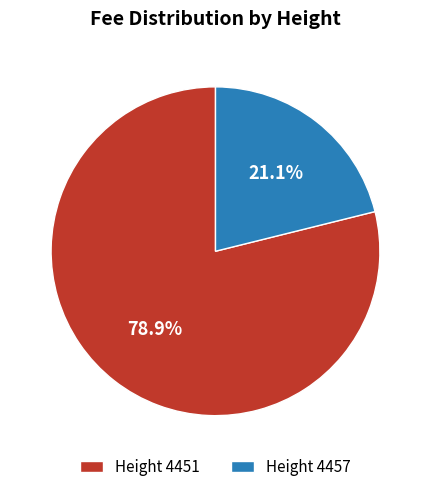

How many segments does this pie chart have?

2